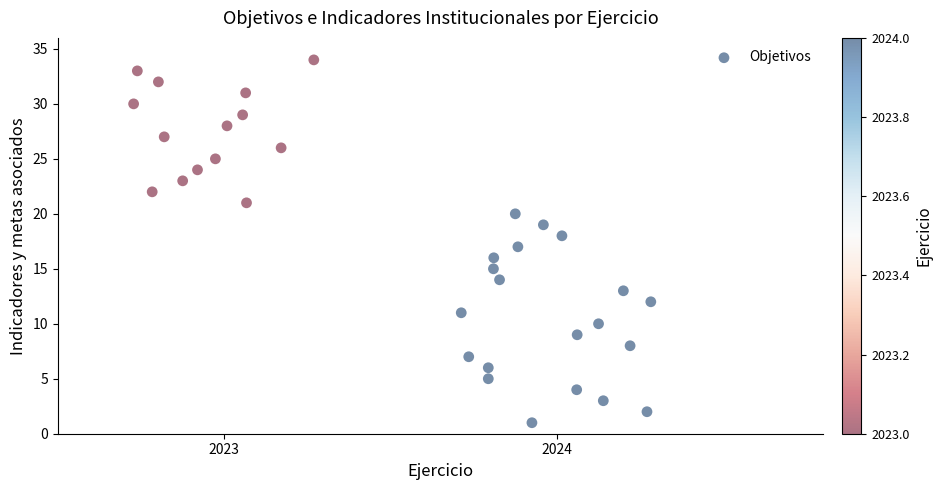

What is the range of Y values (max minus min)?

33